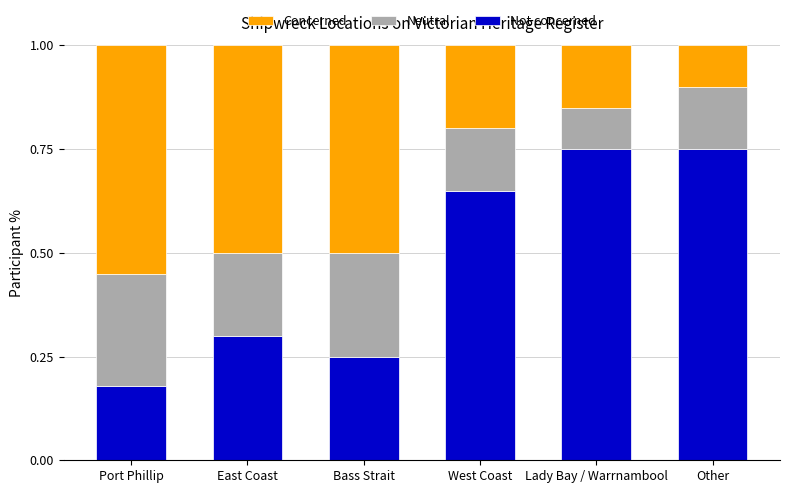

Is it true that Not concerned equals 0.3 at Lady Bay / Warrnambool?

False